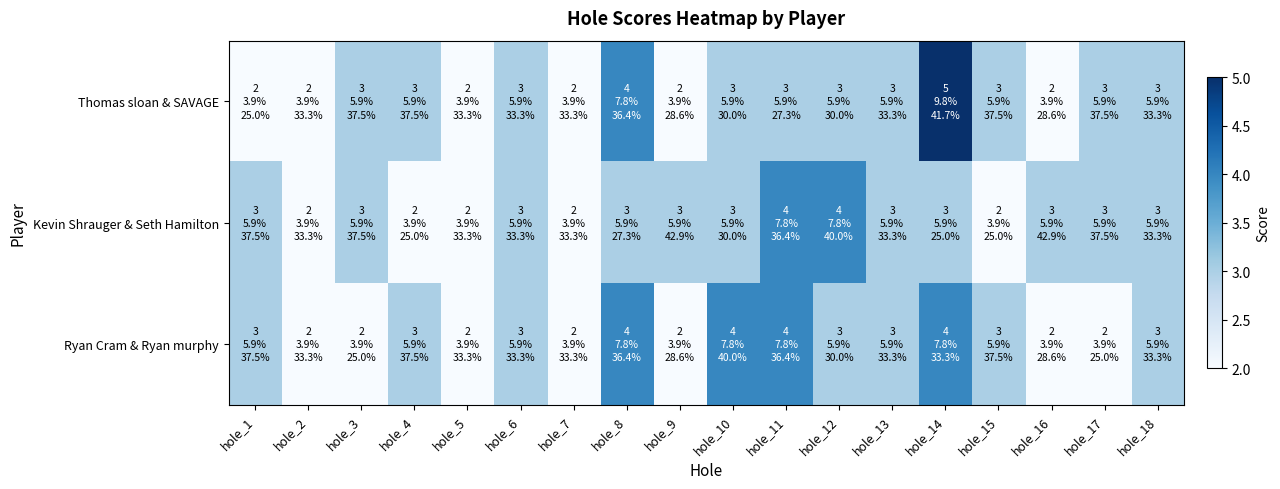

Which has a higher value, hole_17 or hole_14?

hole_14